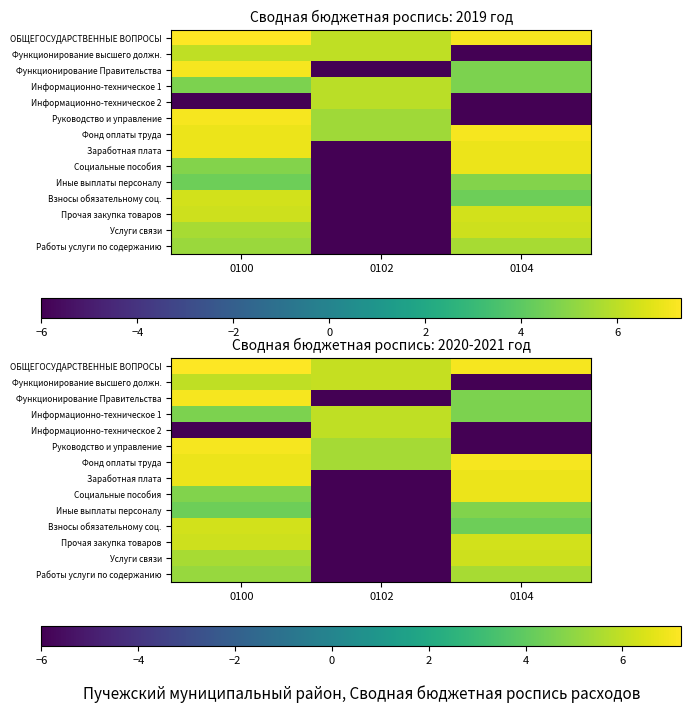

Which label corresponds to the smallest value in the chart?

0104